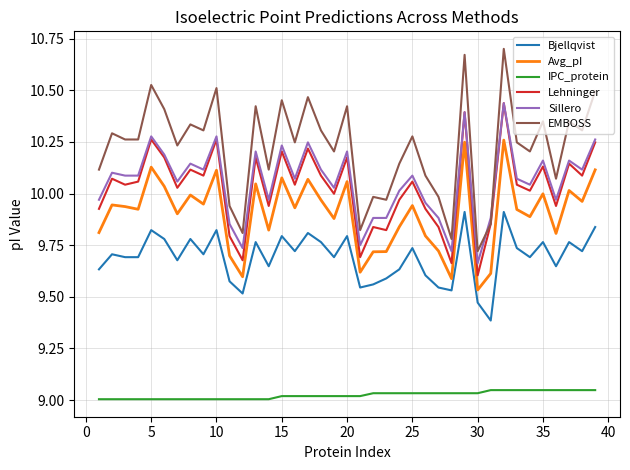

True or false: EMBOSS has more than 2 interior local peaks.

True